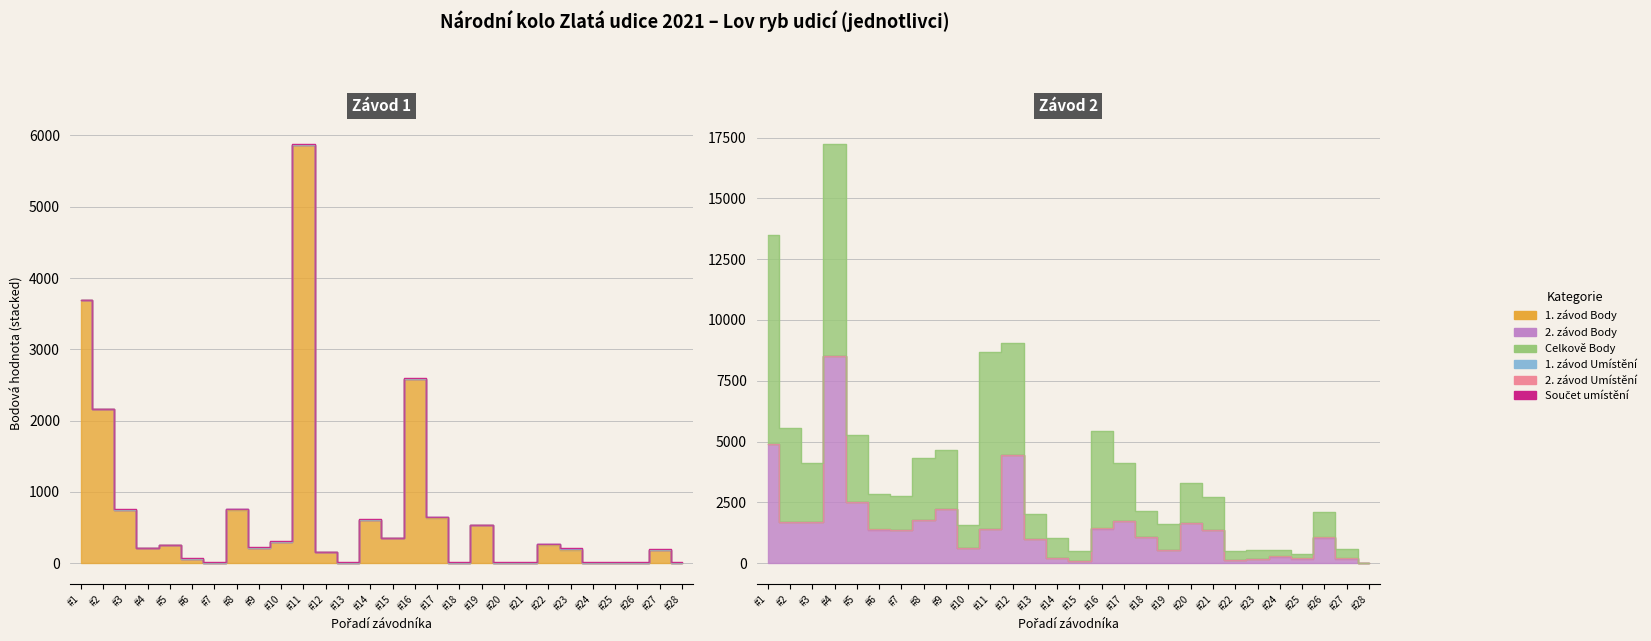

What is the sum of all 1. závod Umístění values?

111